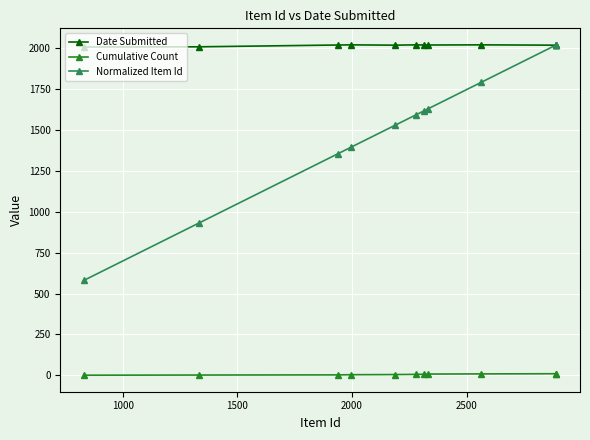

What is the lowest value of the Date Submitted series?

2008.0